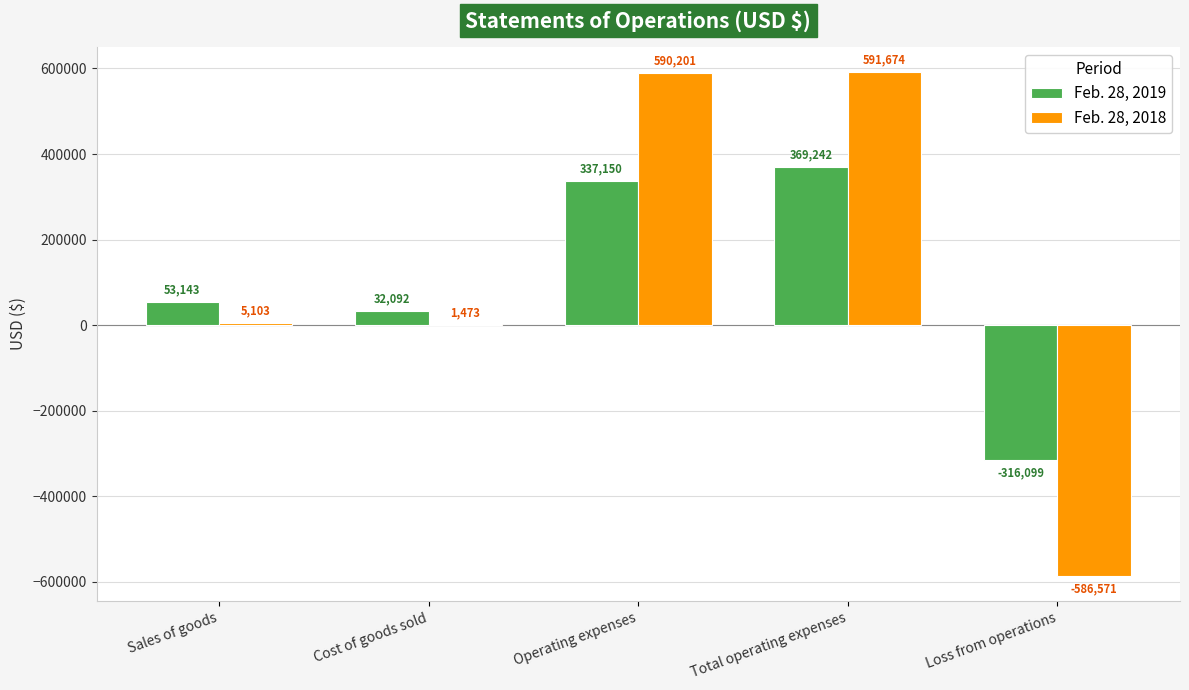

Reading left to right, extract all data points from this chart.

Feb. 28, 2019: Sales of goods=53143	Cost of goods sold=32092	Operating expenses=337150	Total operating expenses=369242	Loss from operations=-316099
Feb. 28, 2018: Sales of goods=5103	Cost of goods sold=1473	Operating expenses=590201	Total operating expenses=591674	Loss from operations=-586571